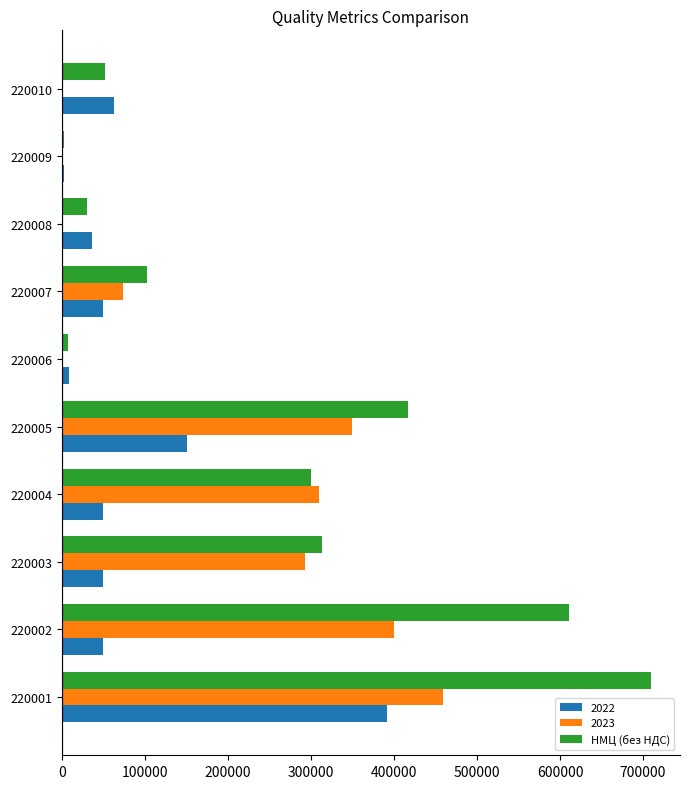

Which label corresponds to the largest value in the chart?

220001